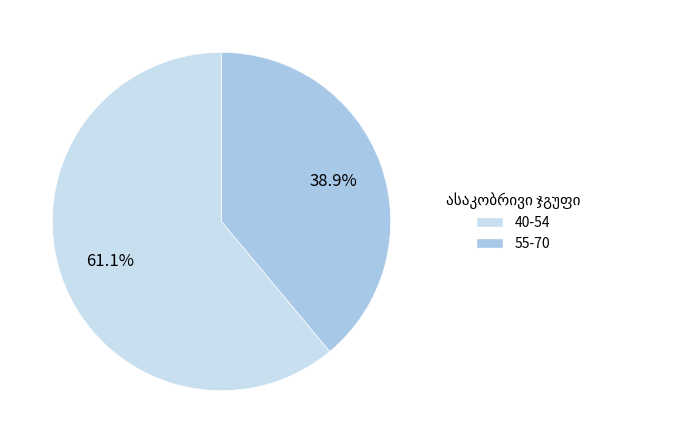

Does any single category account for the majority?

Yes